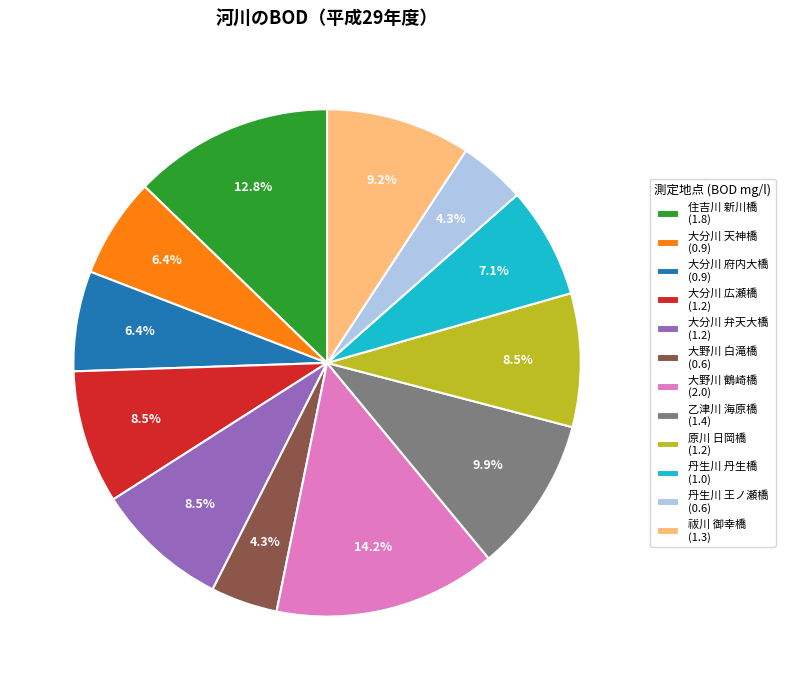

What is the total percentage of 乙津川 海原橋 and 大野川 白滝橋?

14.2%